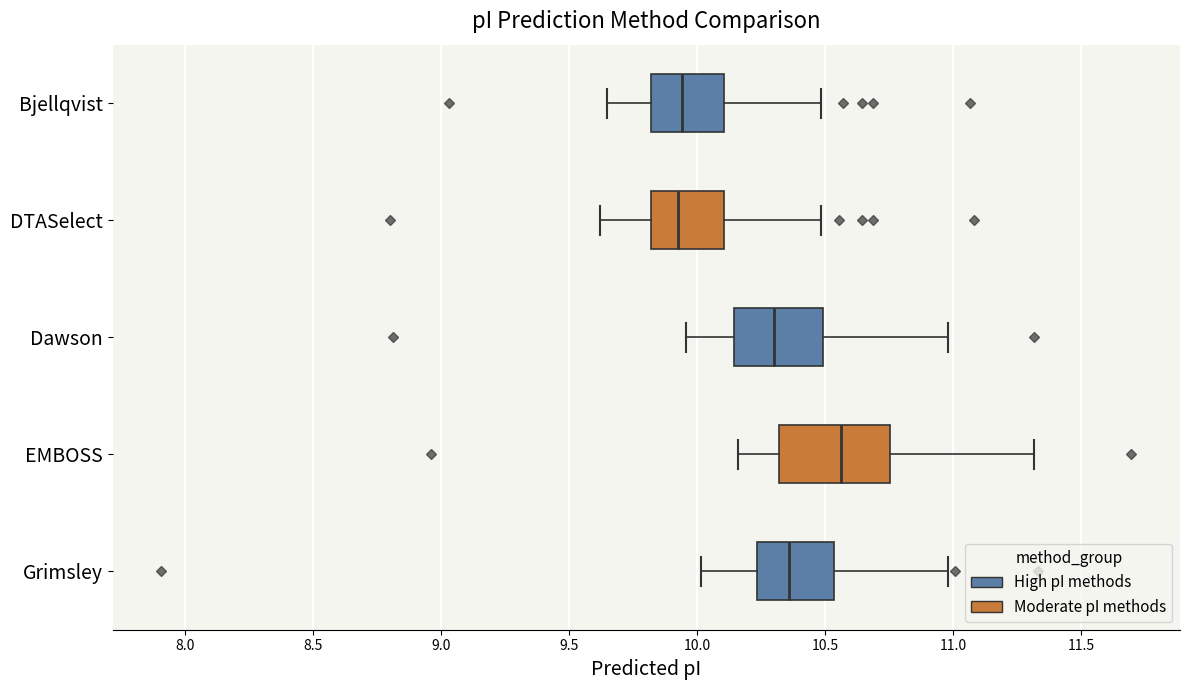

Which box has the furthest to the right median line?

EMBOSS